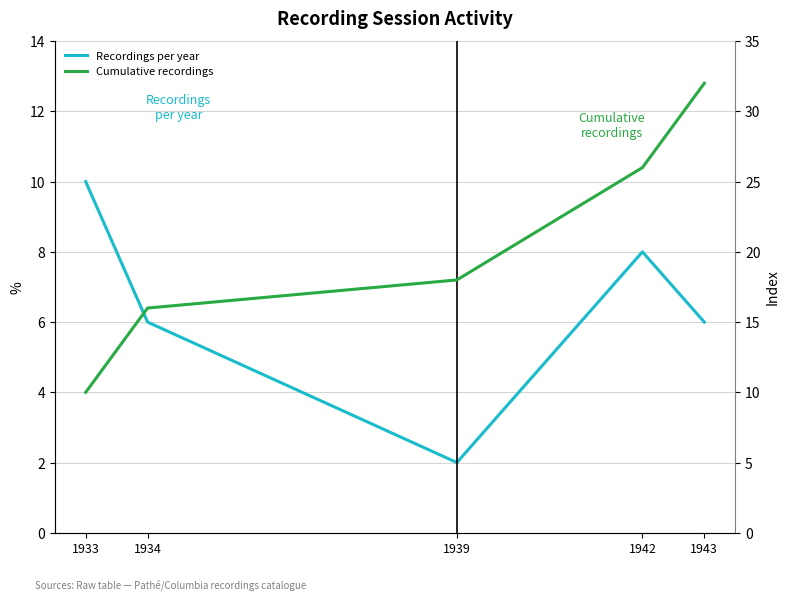

True or false: Cumulative recordings and Recordings per year cross at least once.

False